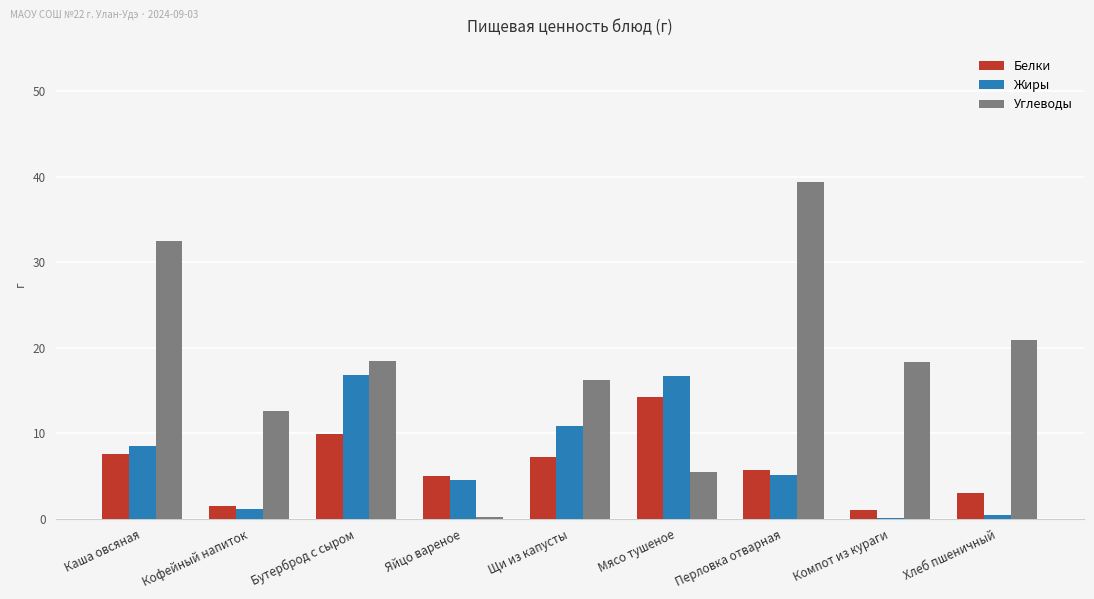

Which label corresponds to the largest value in the chart?

Перловка отварная